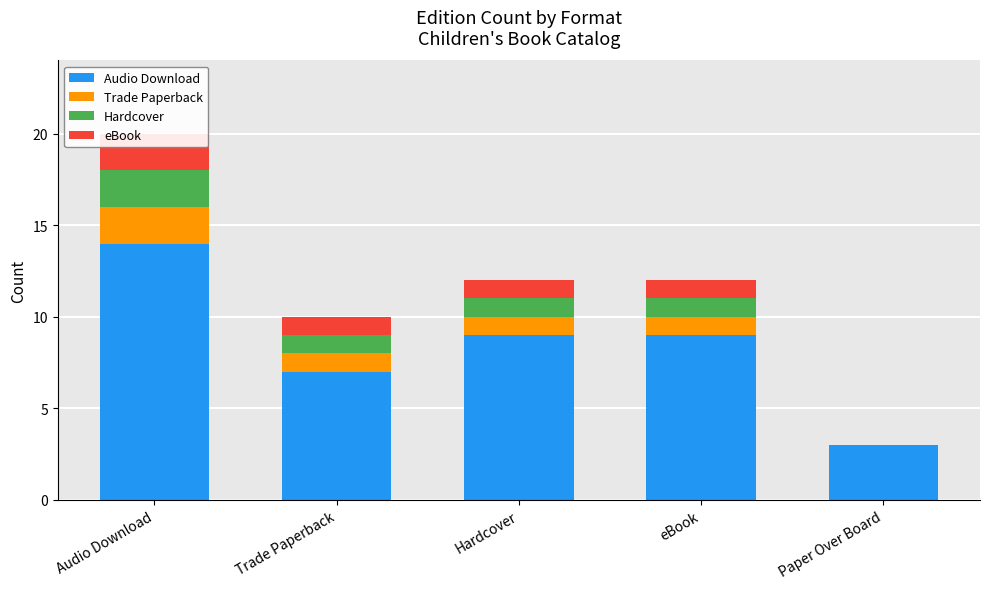

Read the eBook value at Trade Paperback.

1